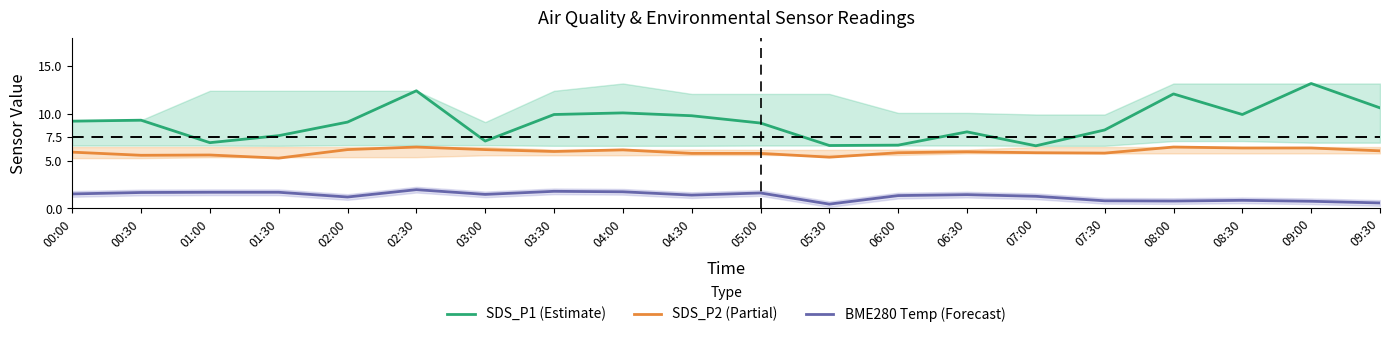

Which series has the largest range (max minus min)?

SDS_P1 (Estimate)